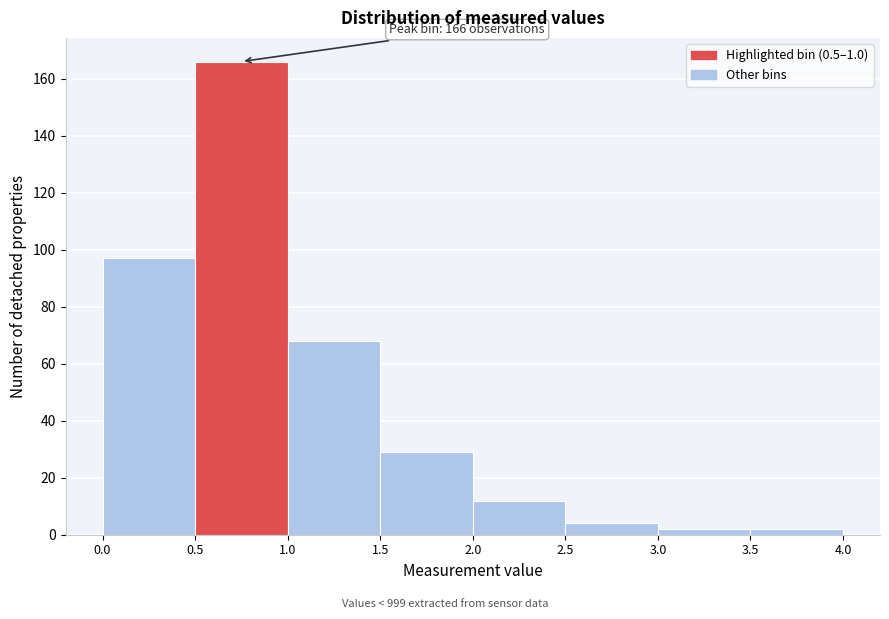

Which range on the x-axis has the tallest bar?

0.5 to 1.0